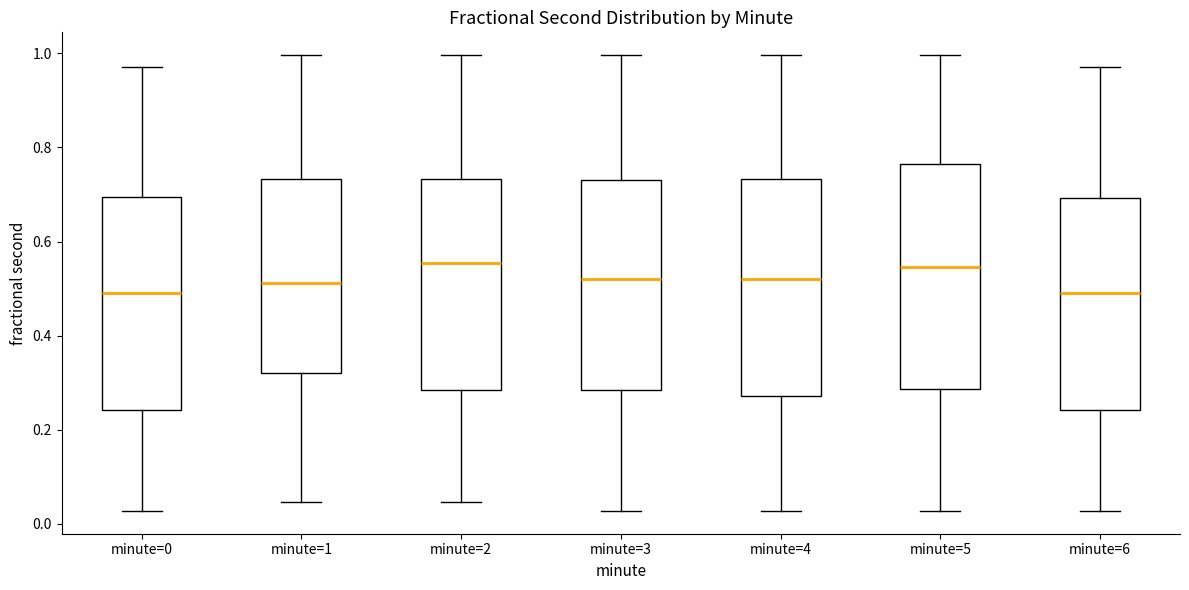

Where does the upper whisker of the box for minute=2 end on the y-axis? The values are not printed on the chart, so give them approximately, as read against the axis.

1.00